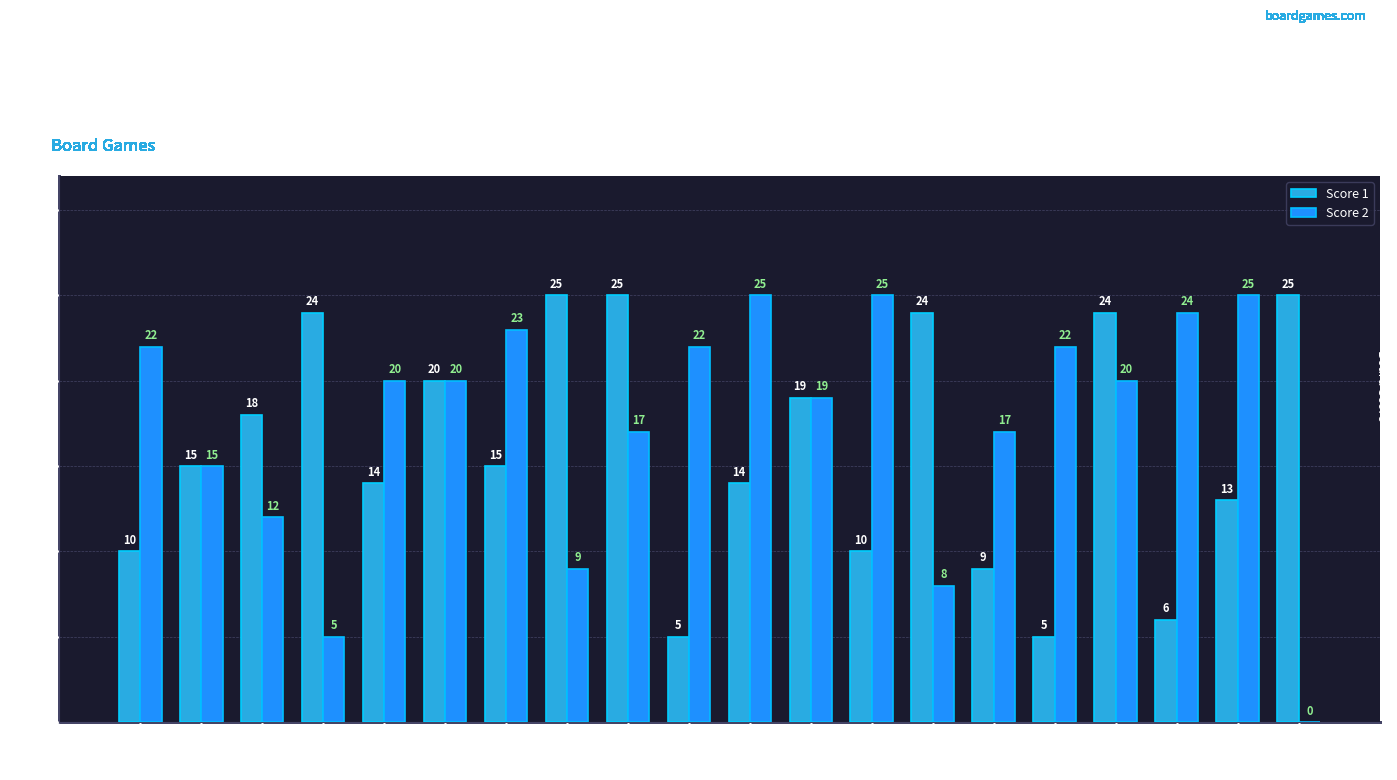

Is it true that Score 2 equals 4 at 8?

False